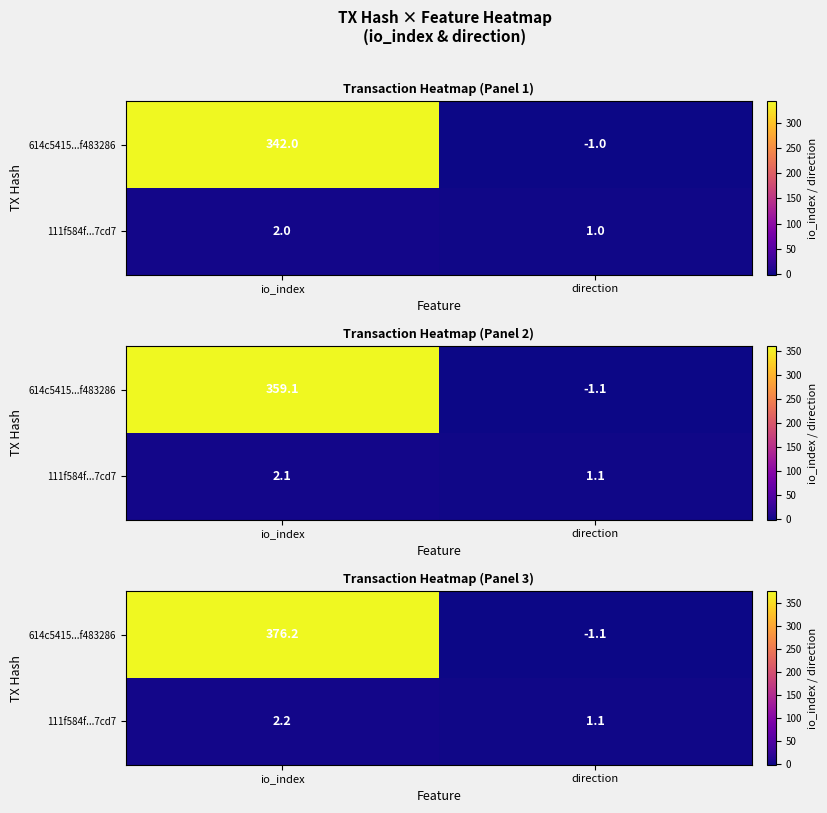

What is the difference between the 614c5415...f483286 values at direction and io_index?

377.3